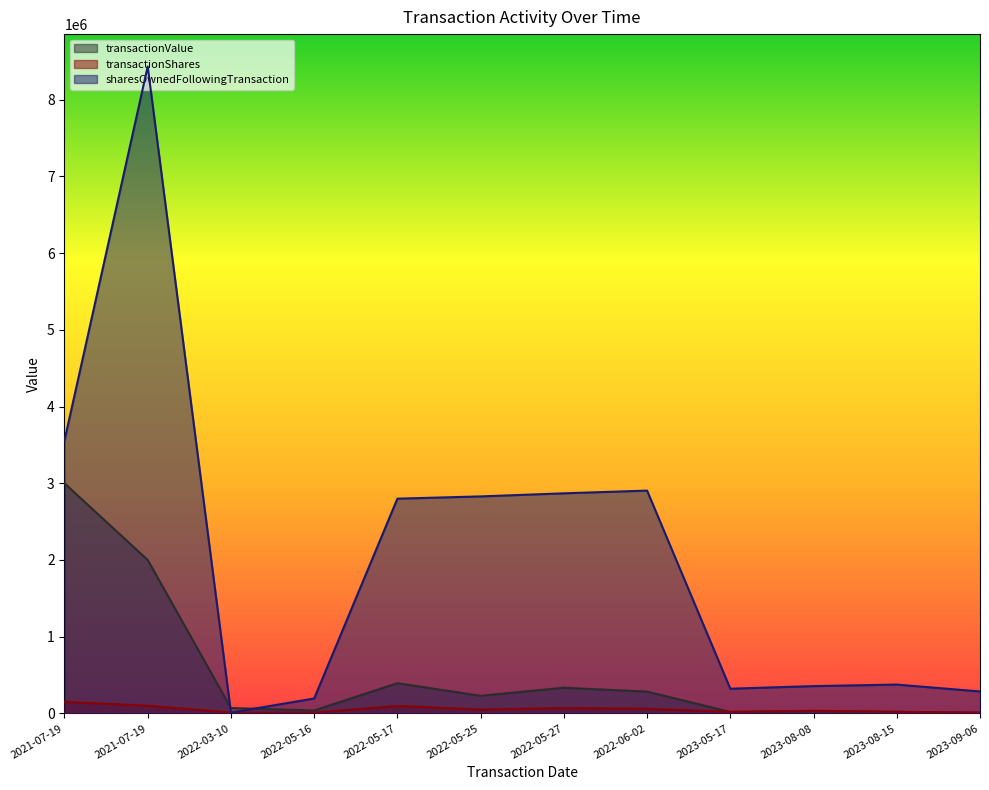

True or false: transactionShares has more than 0 points higher than both neighbors.

True